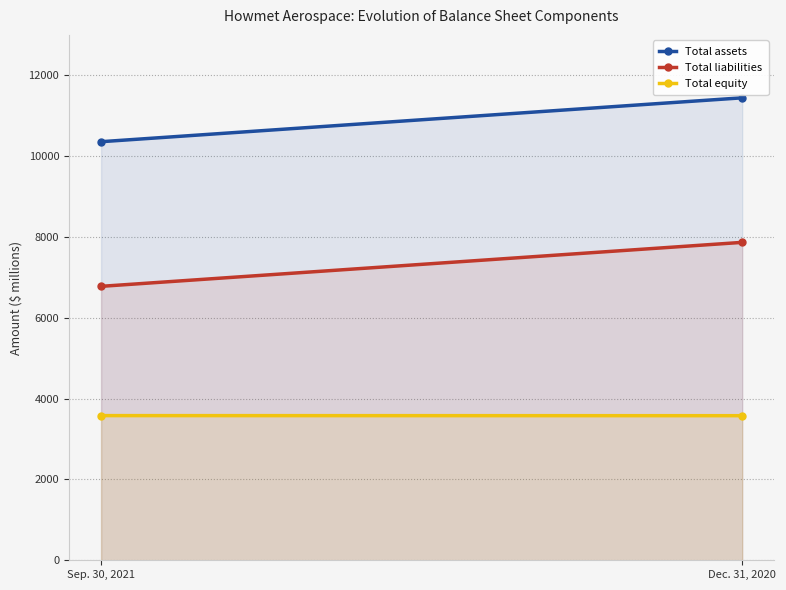

Reading left to right, list all the values displayed in this chart.

Total assets: 10357	11443
Total liabilities: 6778	7866
Total equity: 3579	3577